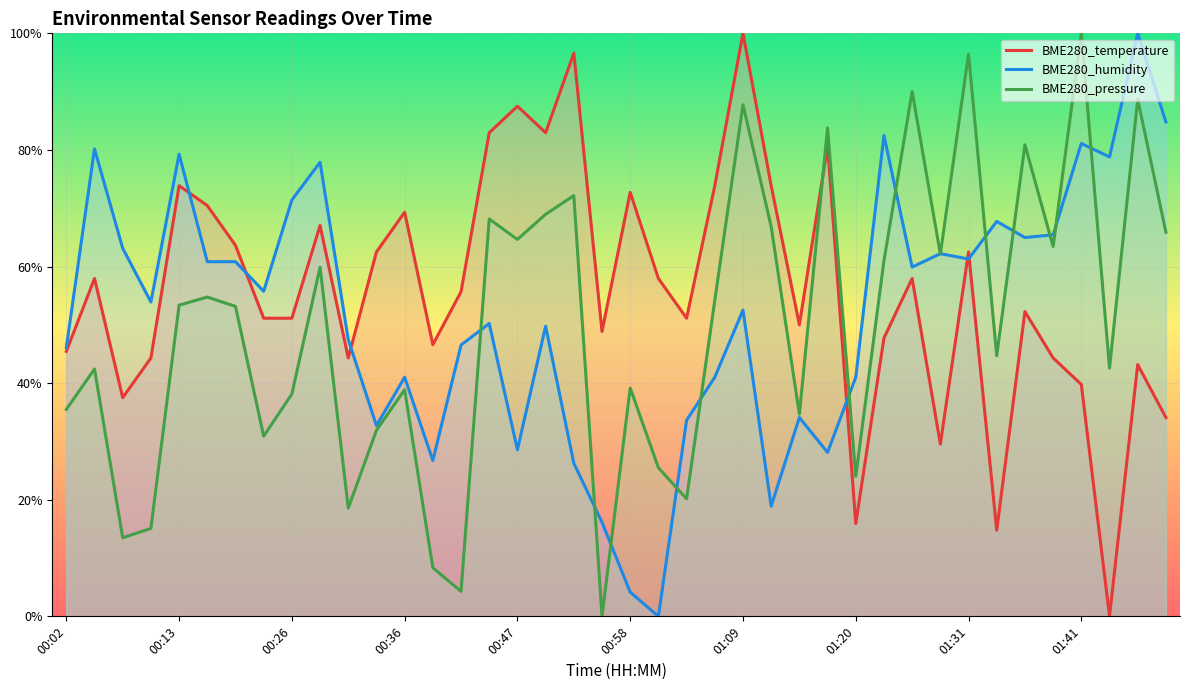

Where is BME280_pressure nearest to the value 0?

19